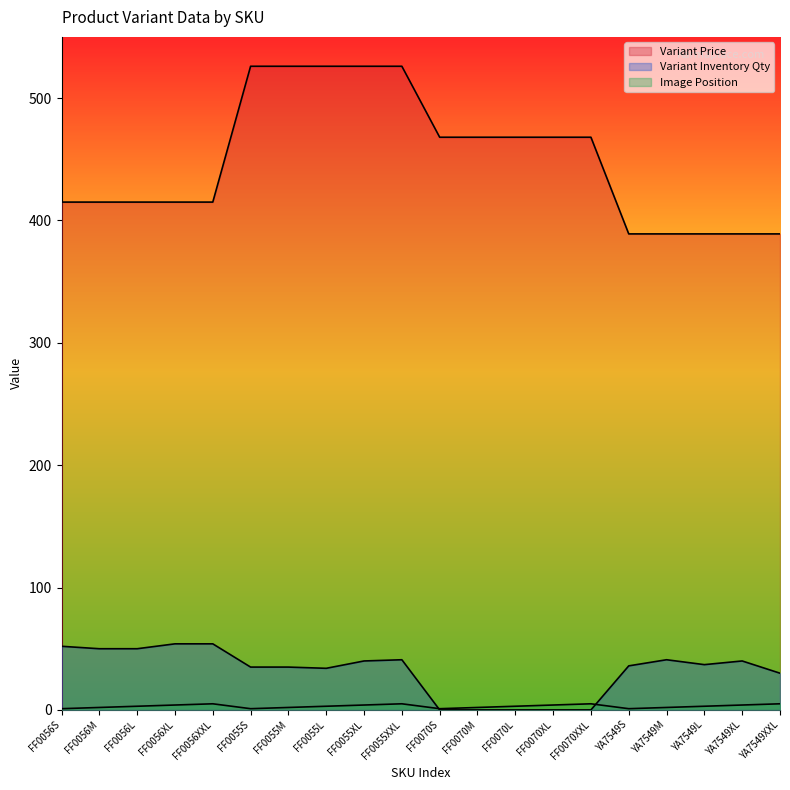

True or false: Variant Inventory Qty and Image Position cross at least once.

True